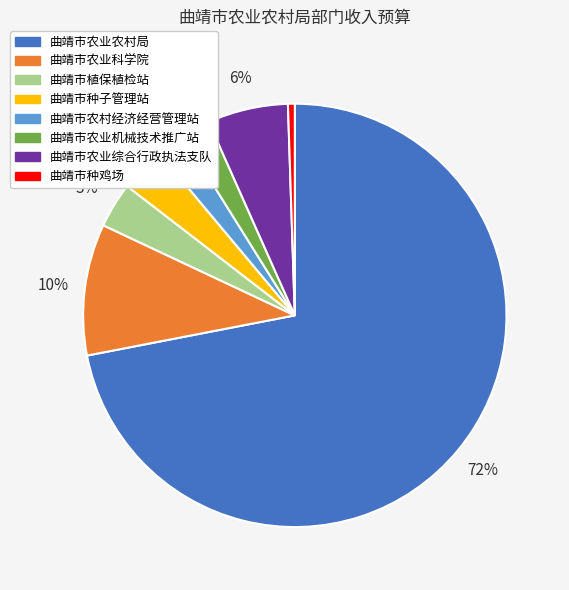

How many segments does this pie chart have?

8